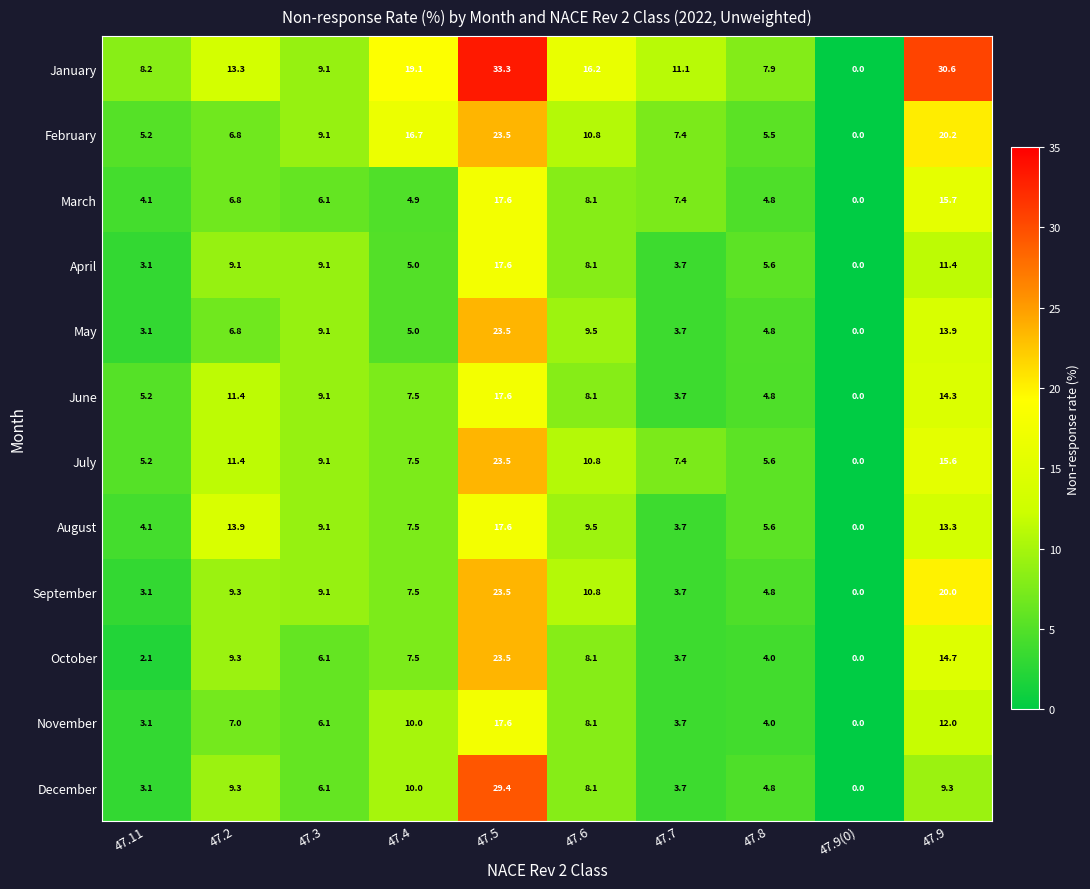

Read the May value at 47.8.

4.8